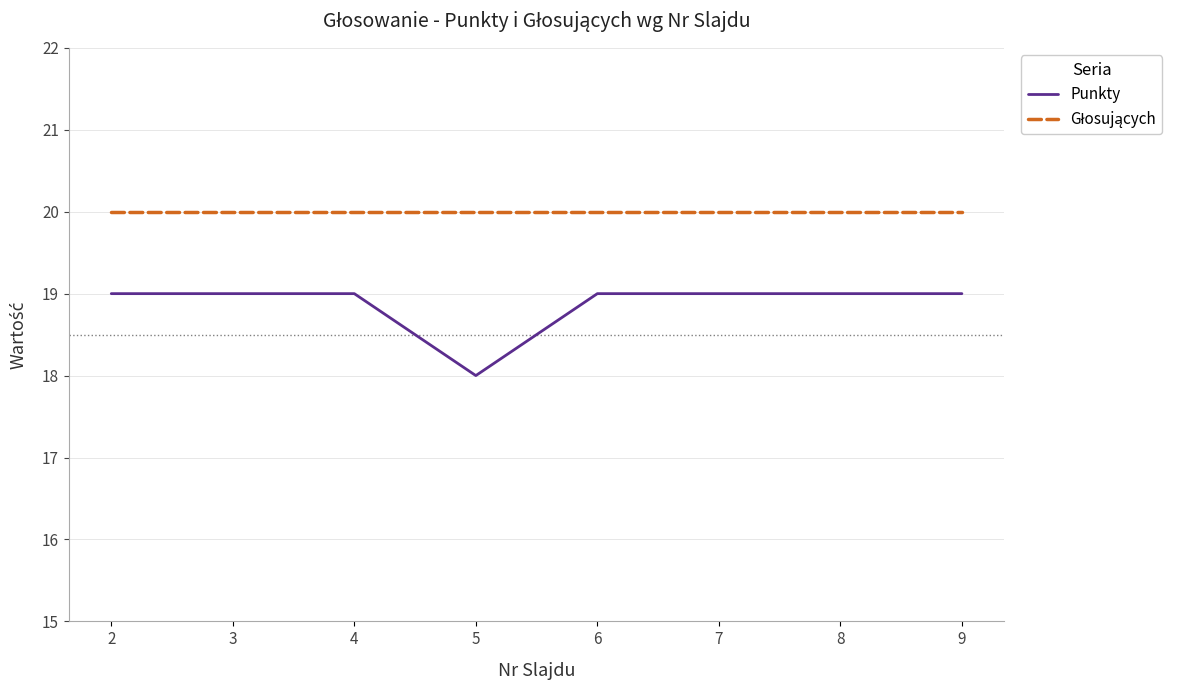

The value of Punkty at 7 is 19. True or false?

True